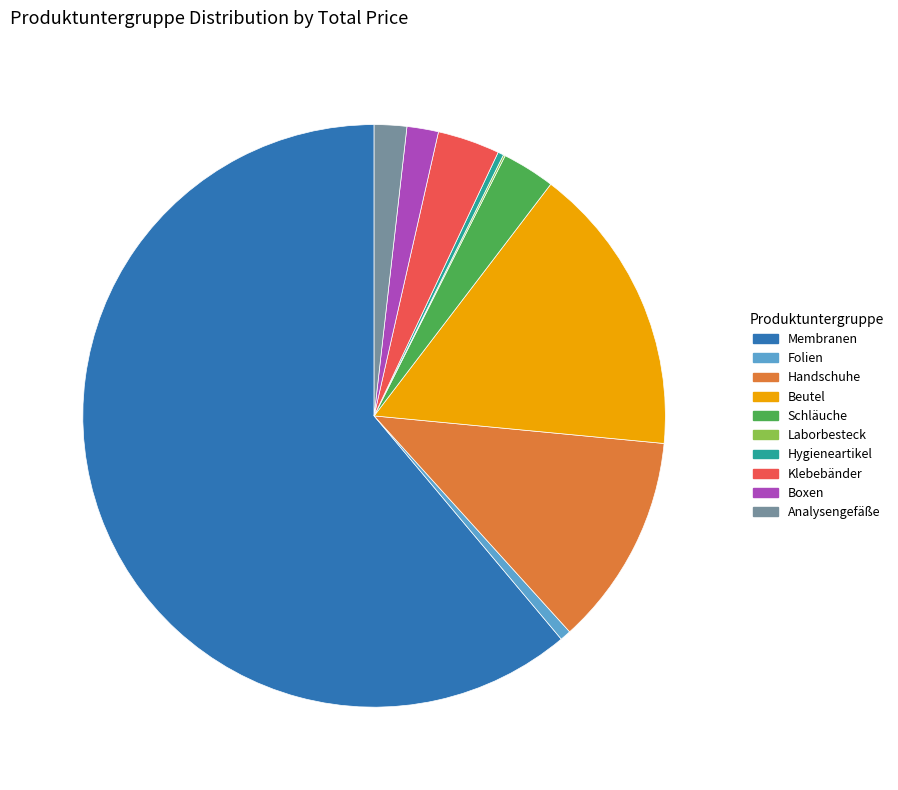

Combined, do Boxen and Handschuhe account for over 50%?

No